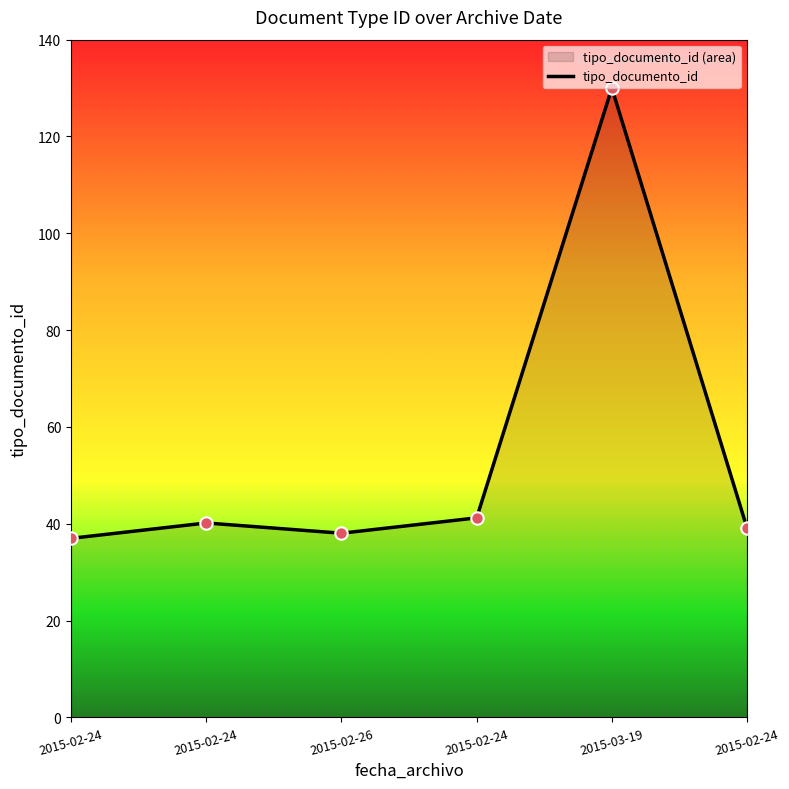

What is the change in value from 2015-02-26 to 2015-03-19?

+92.0